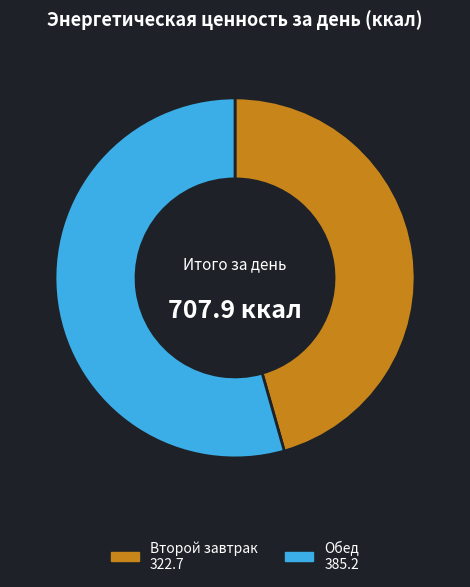

Combined, do Обед and Второй завтрак account for over 50%?

Yes